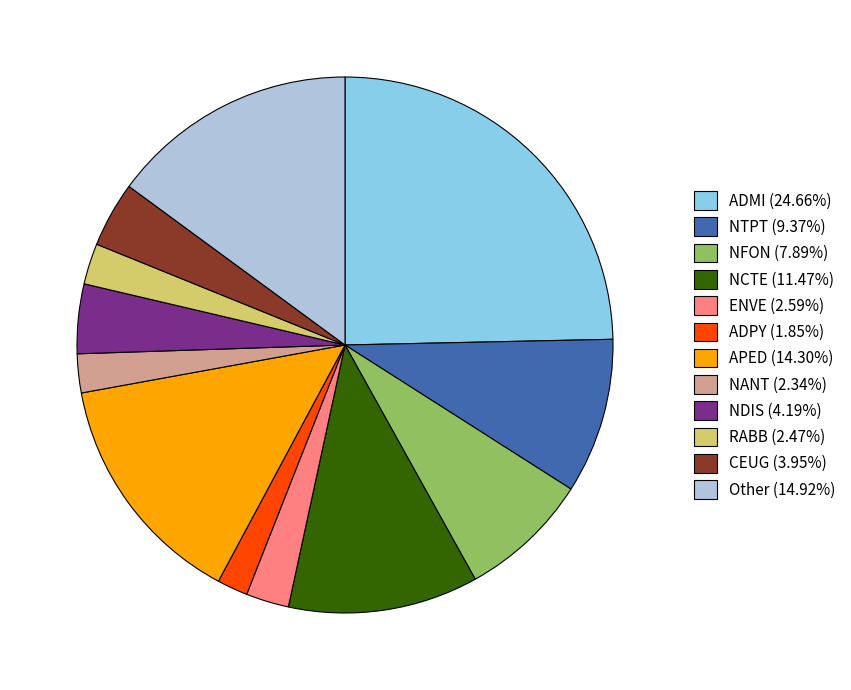

Is the sum of RABB (2.47%) and NANT (2.34%) greater than half?

No